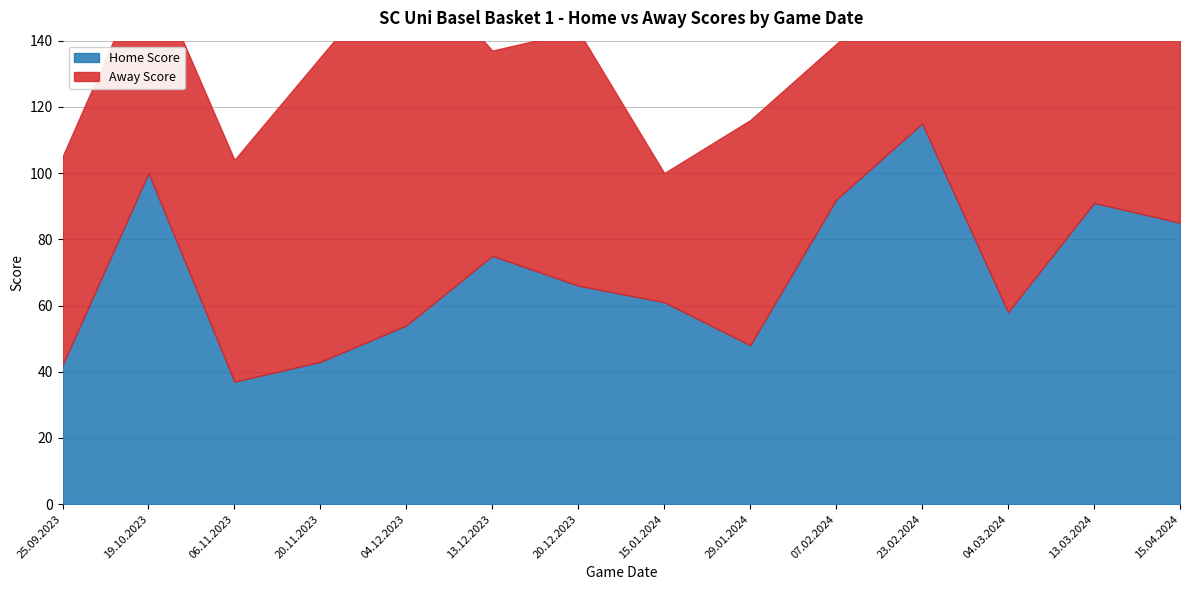

Rank the series by their average value, from lowest to highest.

Home Score, Away Score